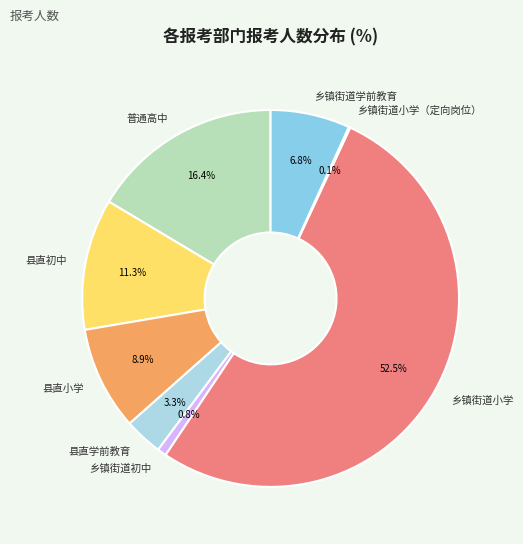

Does 县直初中 account for over 50% of the chart?

No